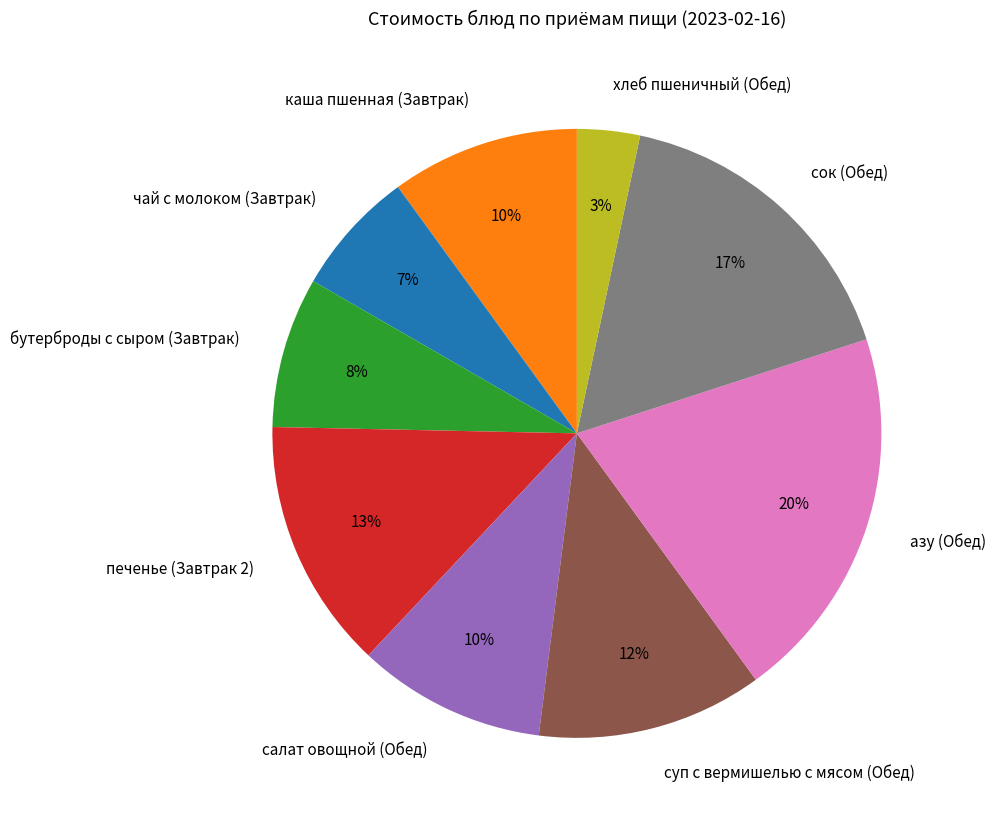

Is it true that азу (Обед) is 13% of the pie?

False